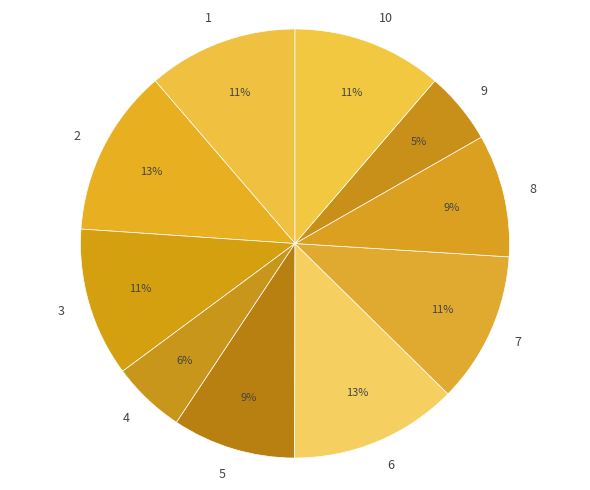

Is 10 the majority of the pie?

No